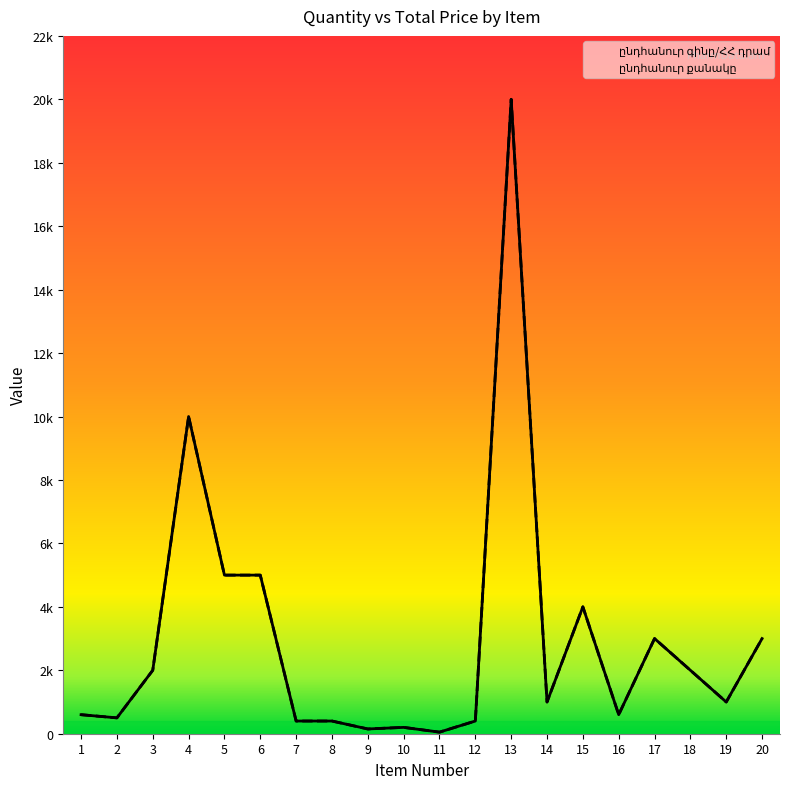

Which label corresponds to the largest value in the chart?

13